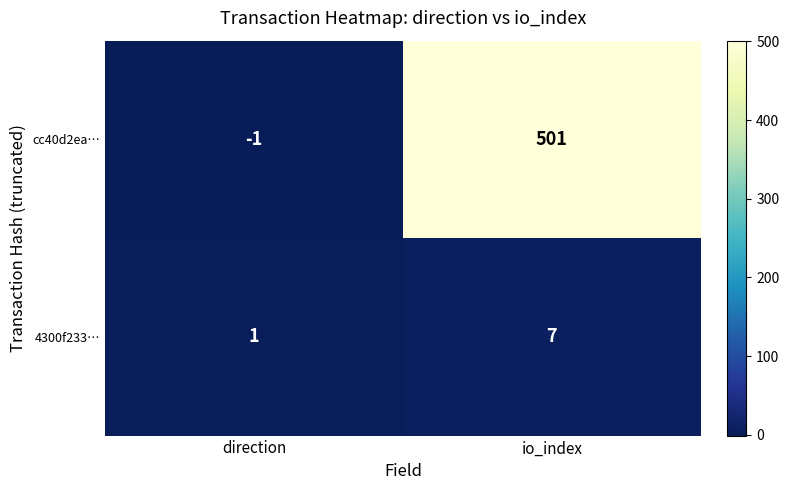

Rank the series by their maximum value, from highest to lowest.

cc40d2ea…, 4300f233…